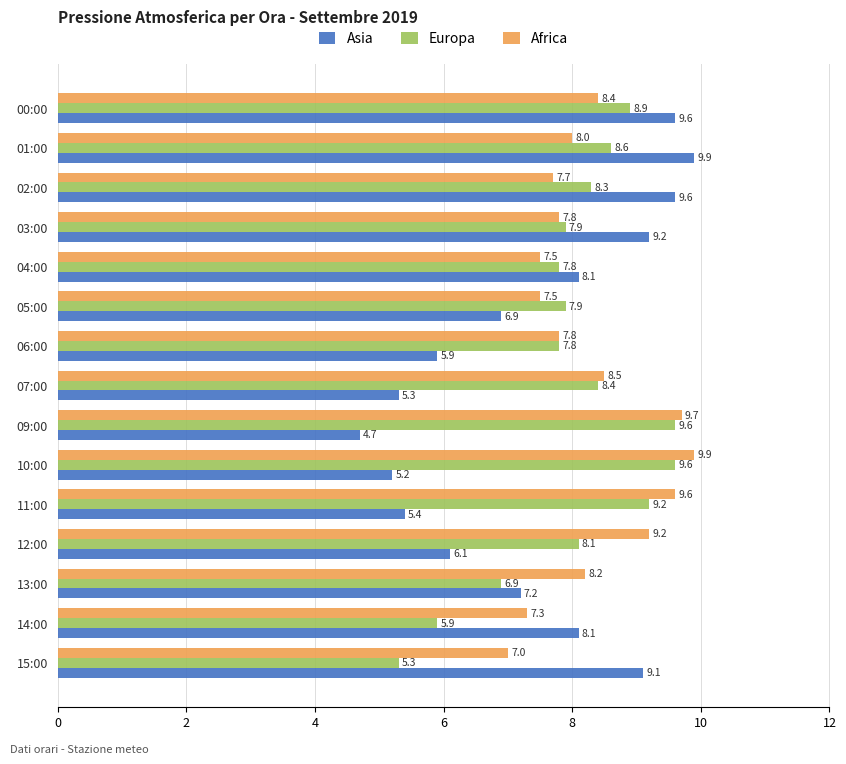

Which series has the largest total across all categories?

Africa